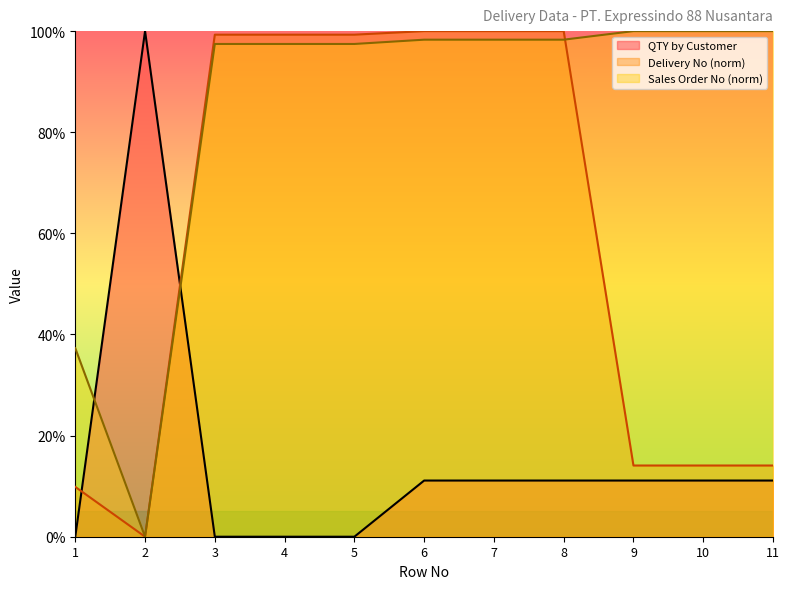

What is the difference between the highest and lowest values at 4?

99.3